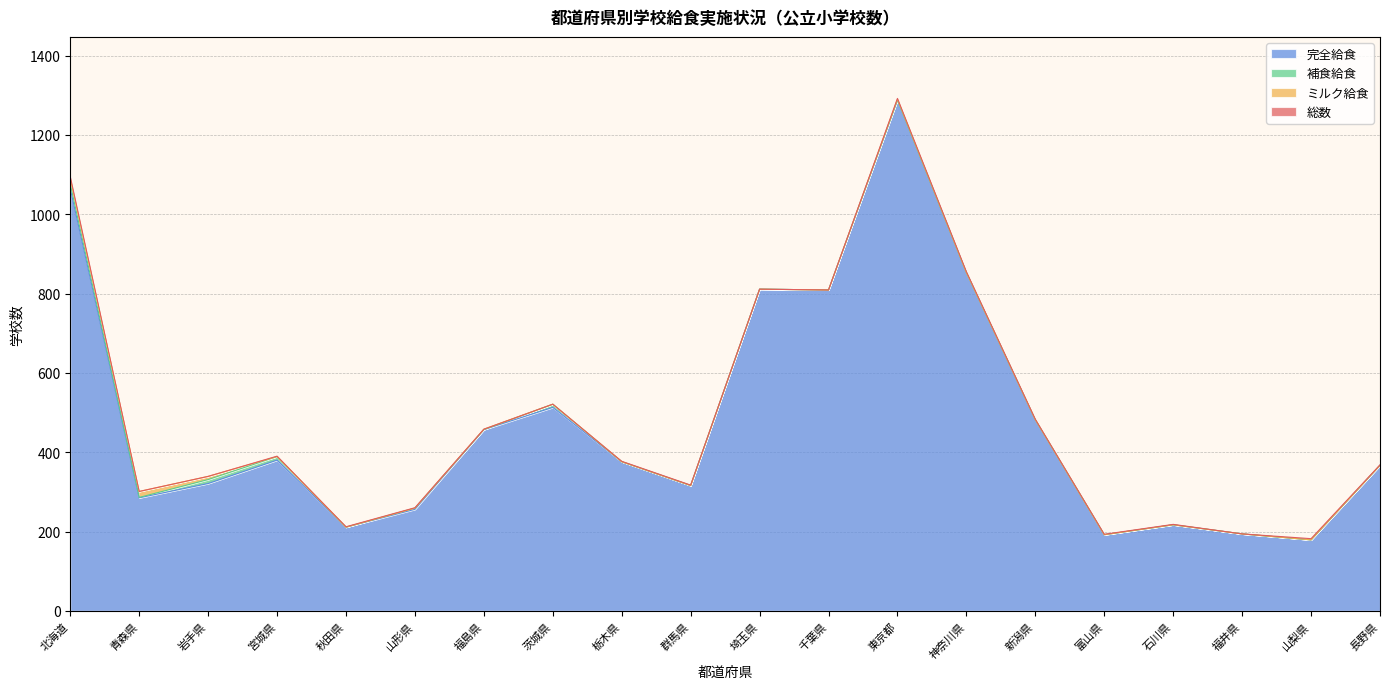

What is the label of the 14th point from the left?

神奈川県